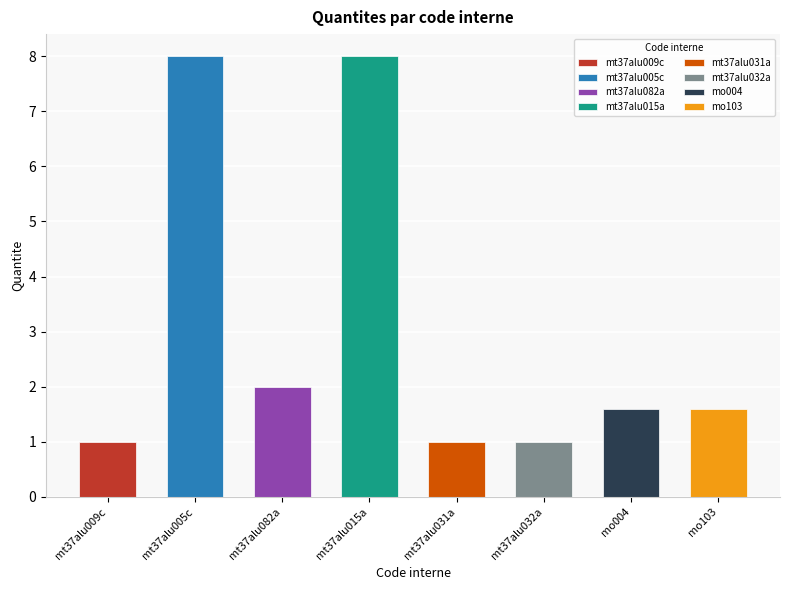

True or false: the data shows 2.7 at mo103.

False